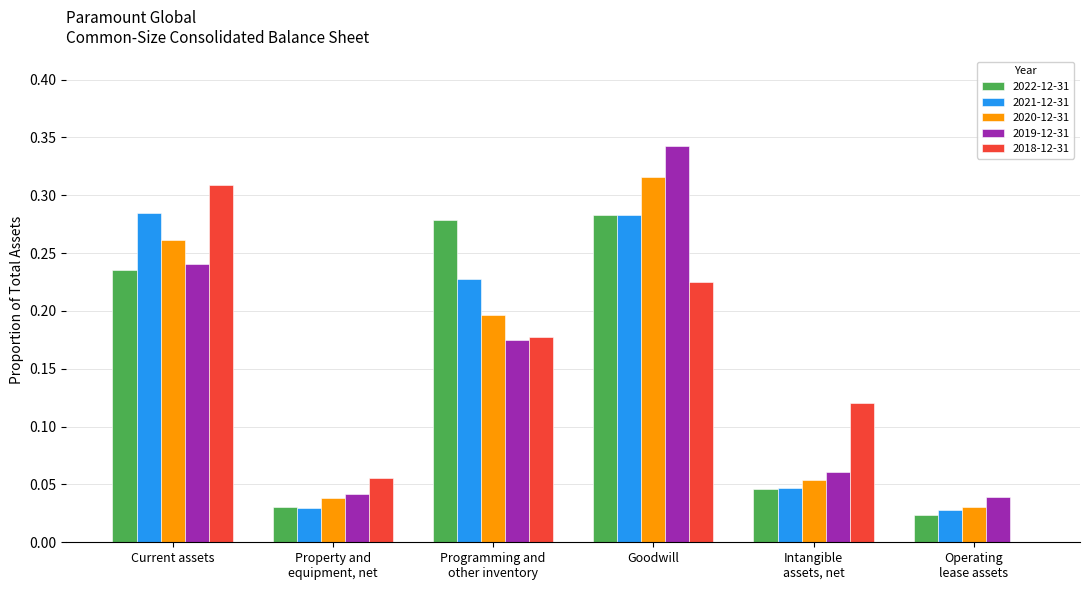

What is the sum of the 2020-12-31 values at Goodwill and Current assets?

0.6